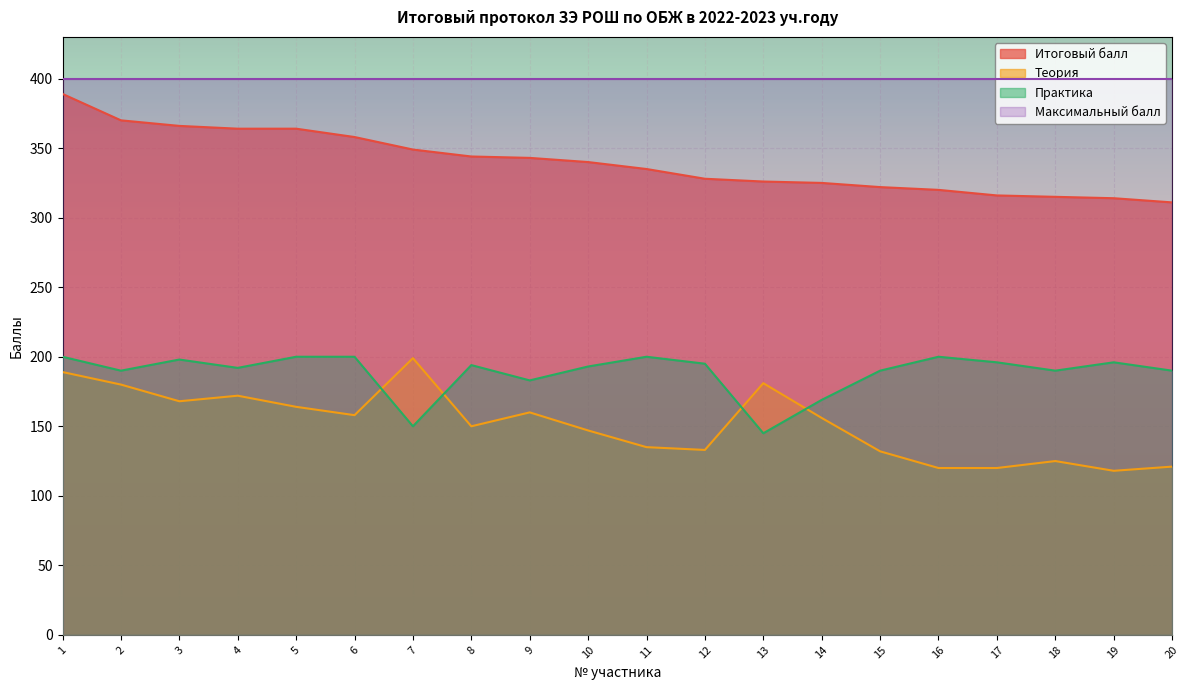

Which series has the largest total across all categories?

Максимальный балл